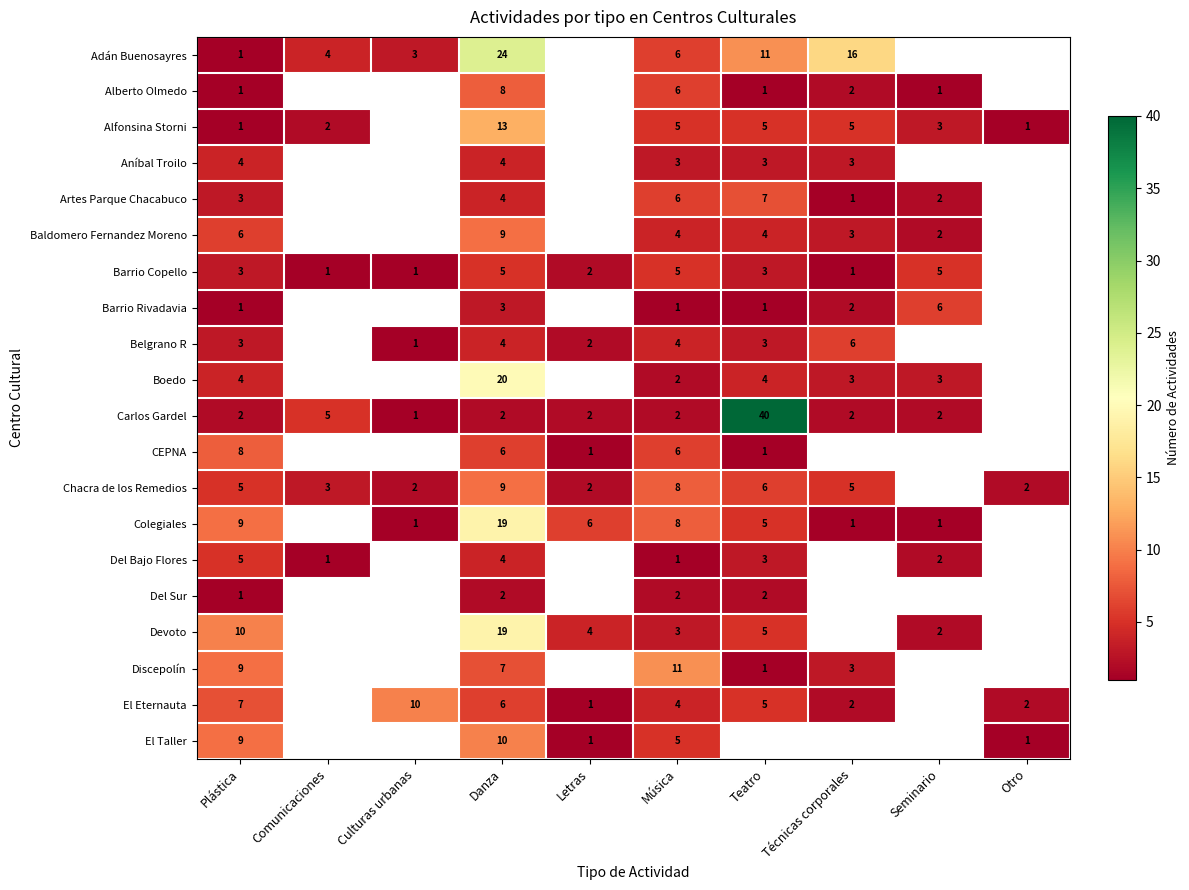

What is the total value across all series at Danza?

178